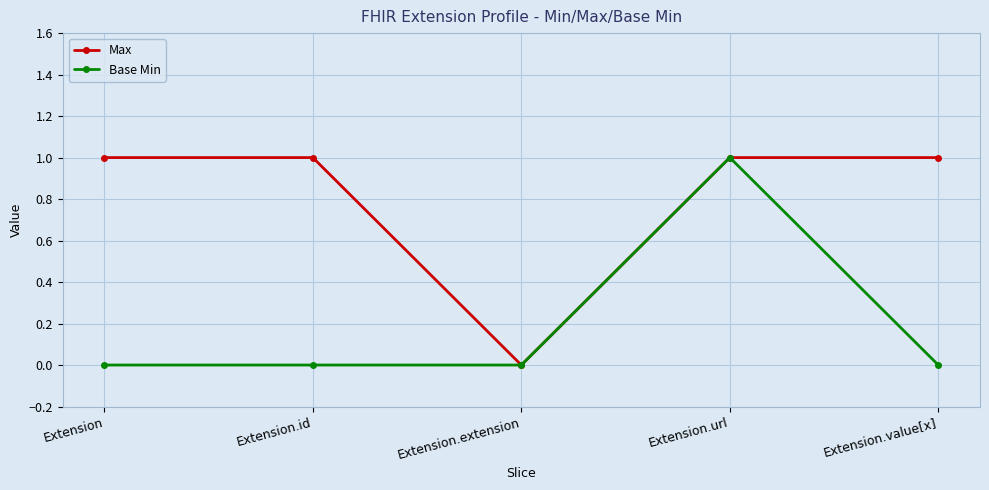

Which series changed the most between Extension and Extension.extension?

Max